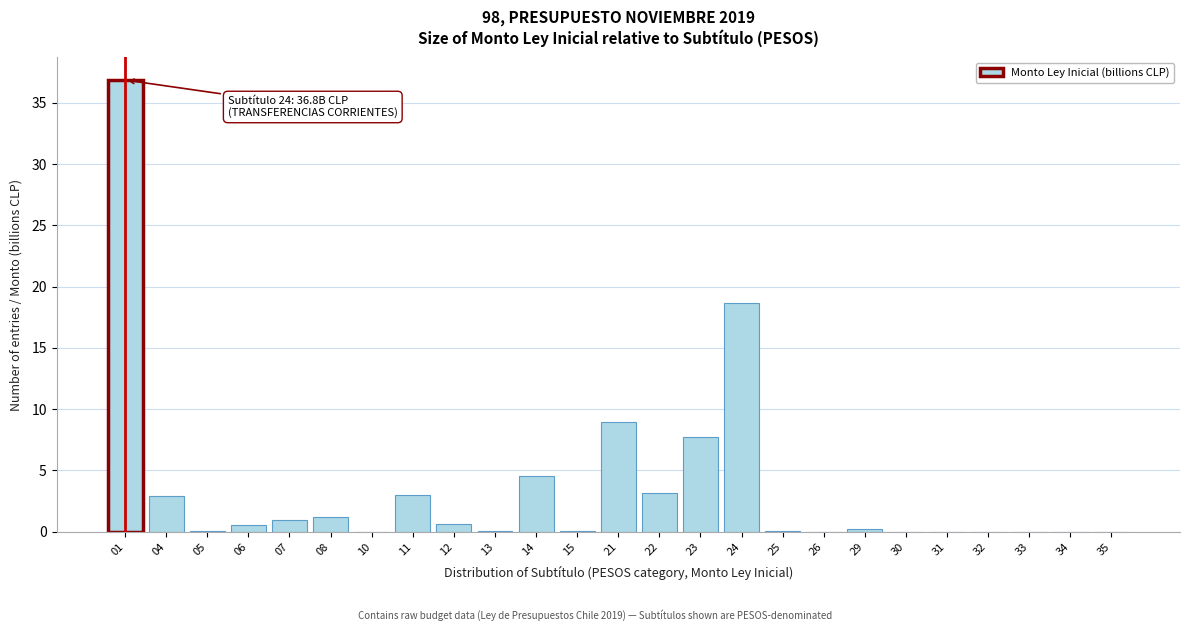

Where is the data nearest to the value 18?

24